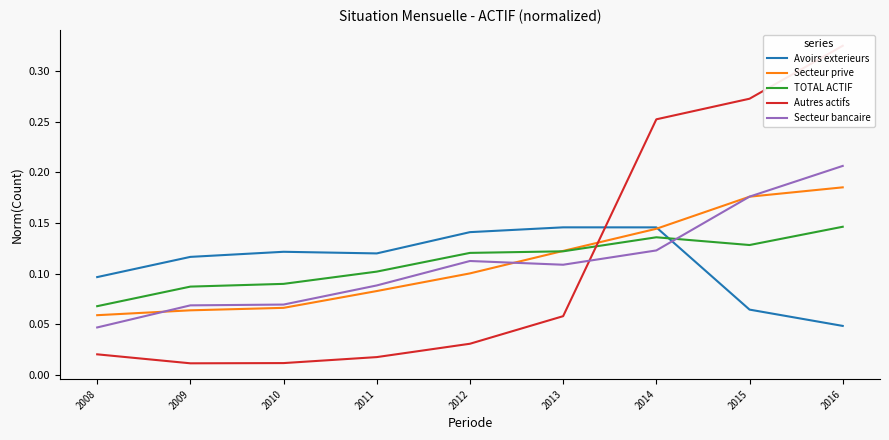

At which category is the sum across all series the highest?

2016